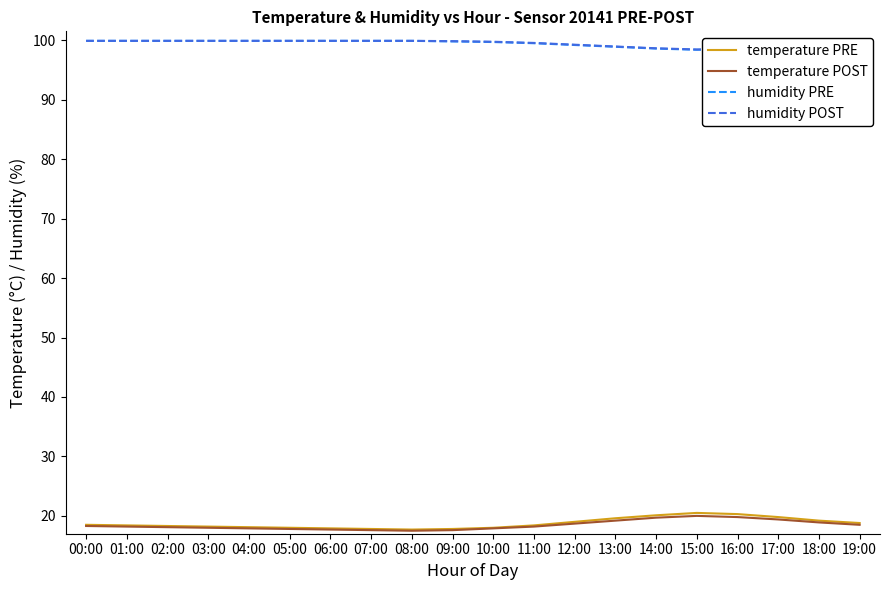

Which series has the largest range (max minus min)?

temperature PRE